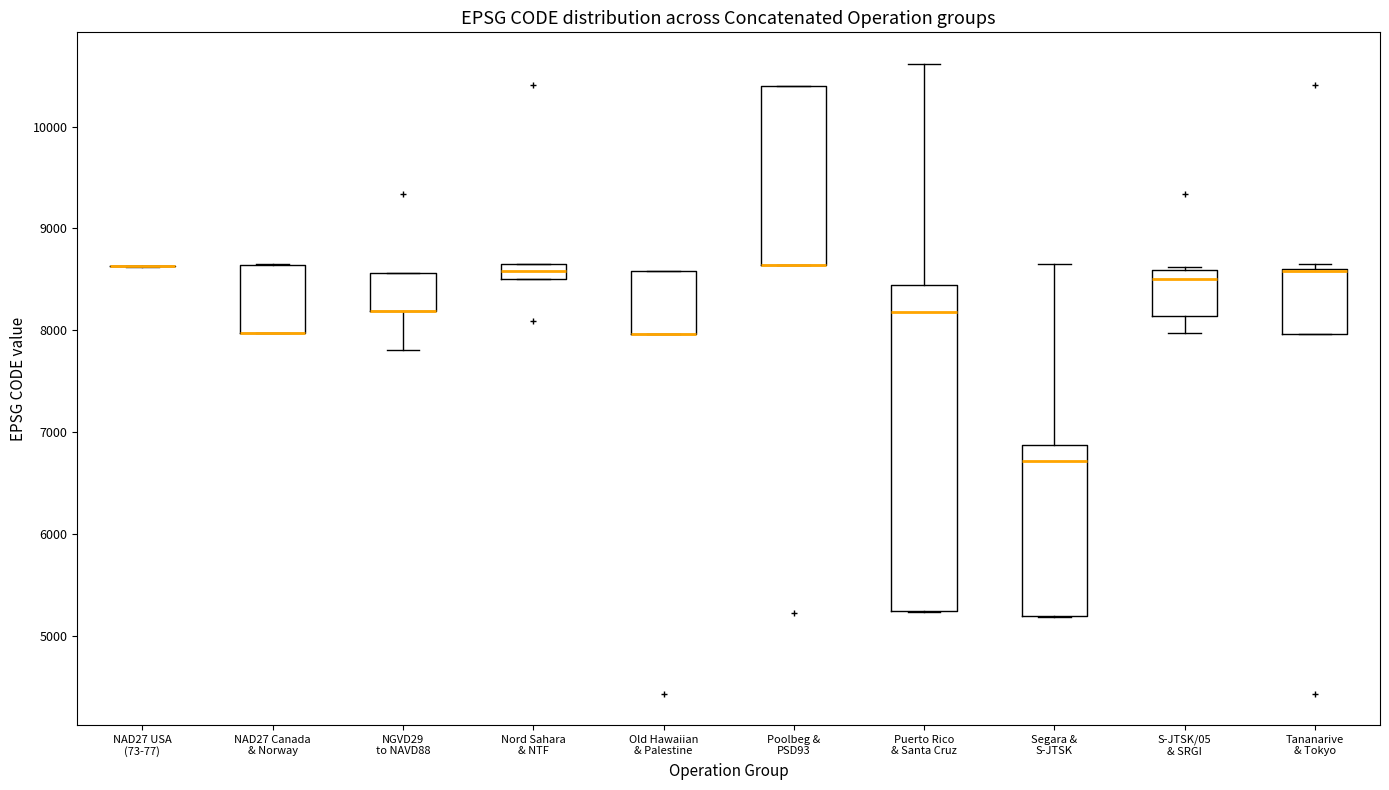

Comparing the boxes themselves (not the whiskers), which one is the tallest?

Puerto Rico & Santa Cruz